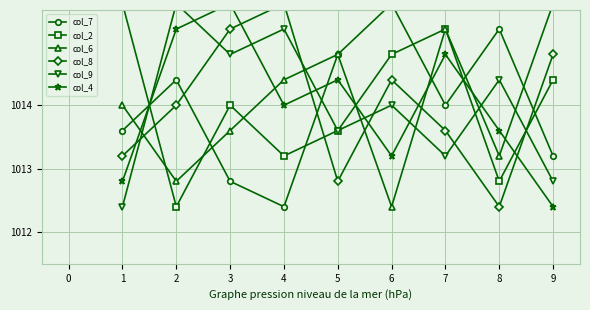

What is the smallest value displayed?

1012.4